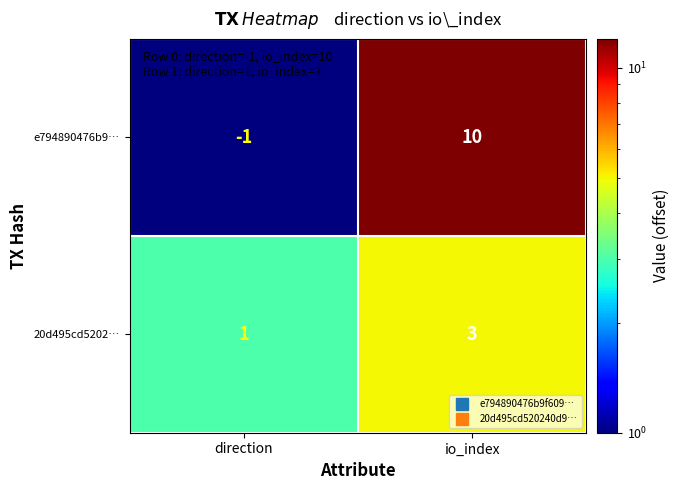

Is the value of e794890476b9… at direction greater than the value of 20d495cd5202… at io_index?

No